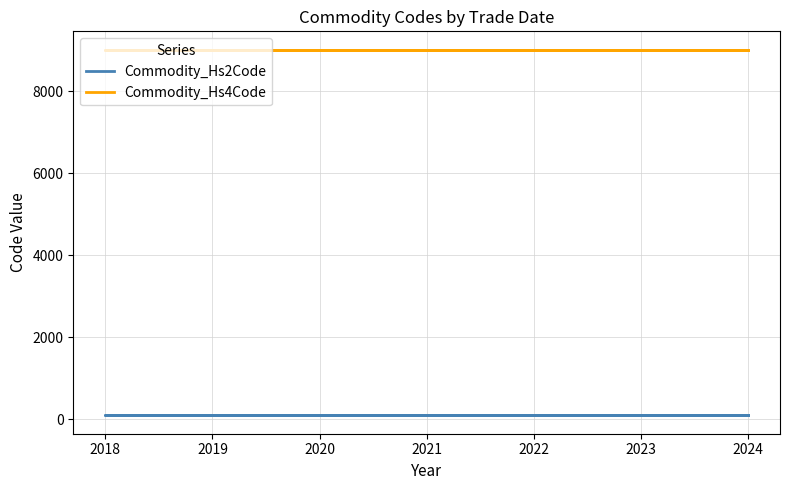

Is it true that Commodity_Hs4Code equals 5336 at 2024?

False